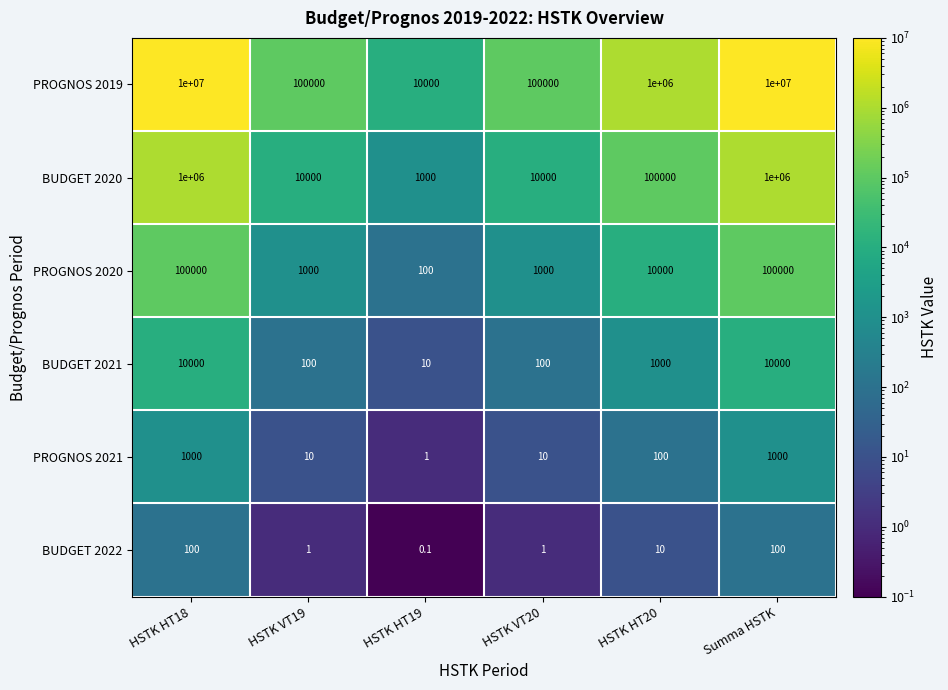

At which label is BUDGET 2021 closest to 5005?

HSTK HT20